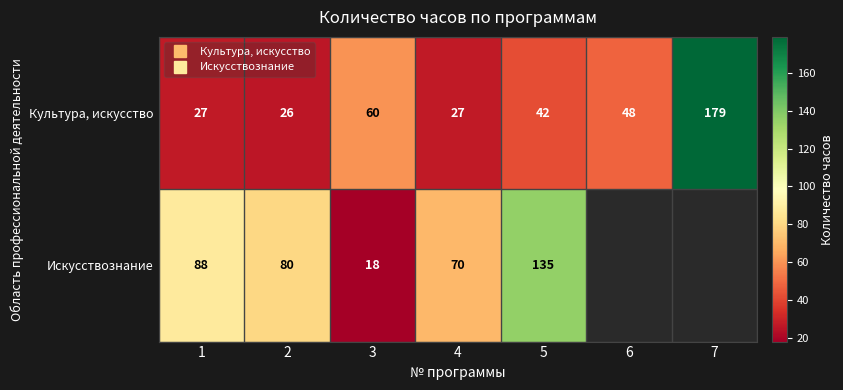

The Искусствознание series shows 0 at 6. True or false?

True